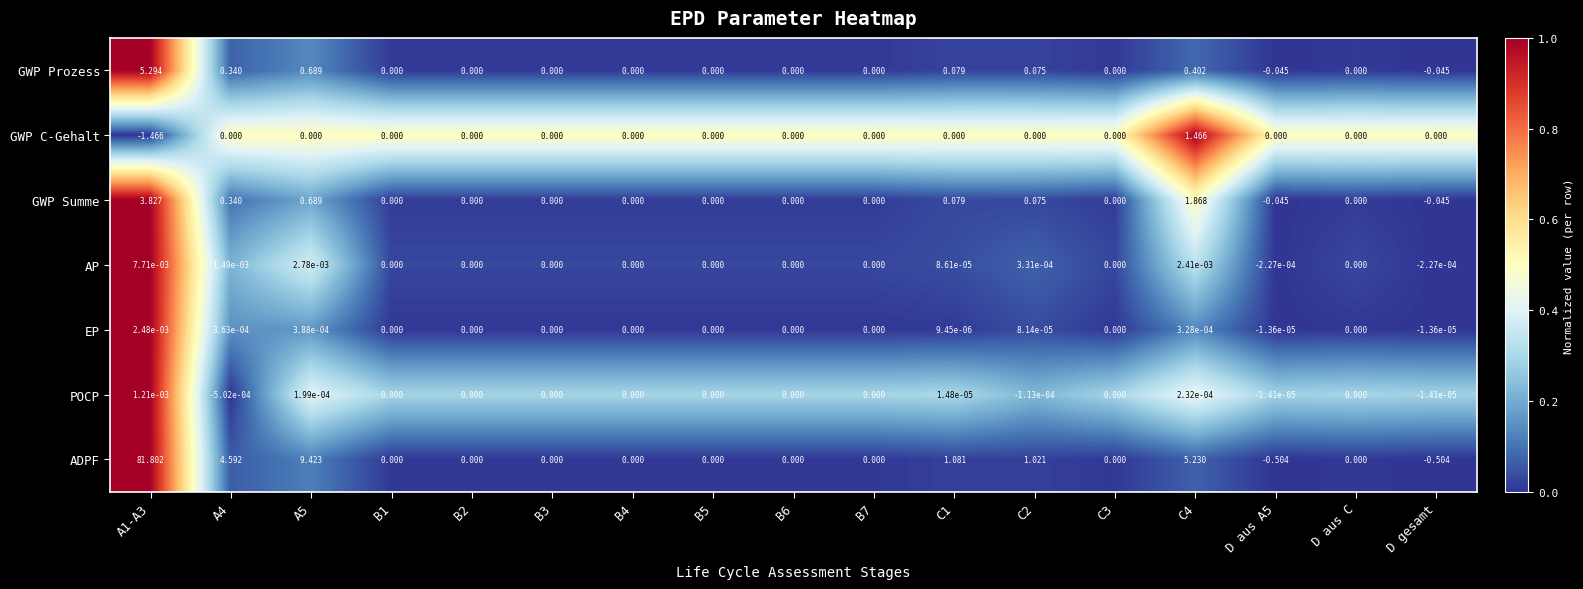

List the series in order of their peak value, lowest first.

POCP, EP, AP, GWP C-Gehalt, GWP Summe, GWP Prozess, ADPF